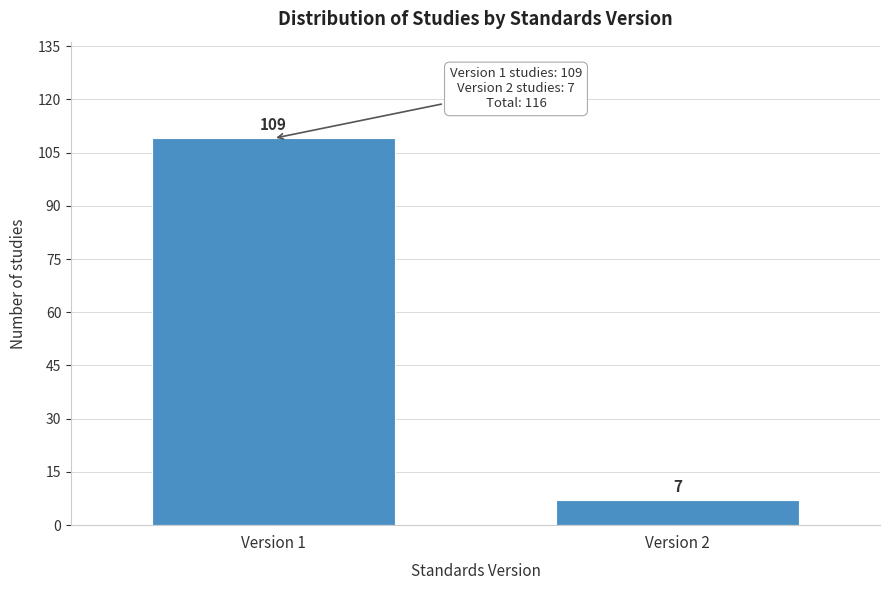

Reading left to right, list all the values displayed in this chart.

Version 1=109	Version 2=7